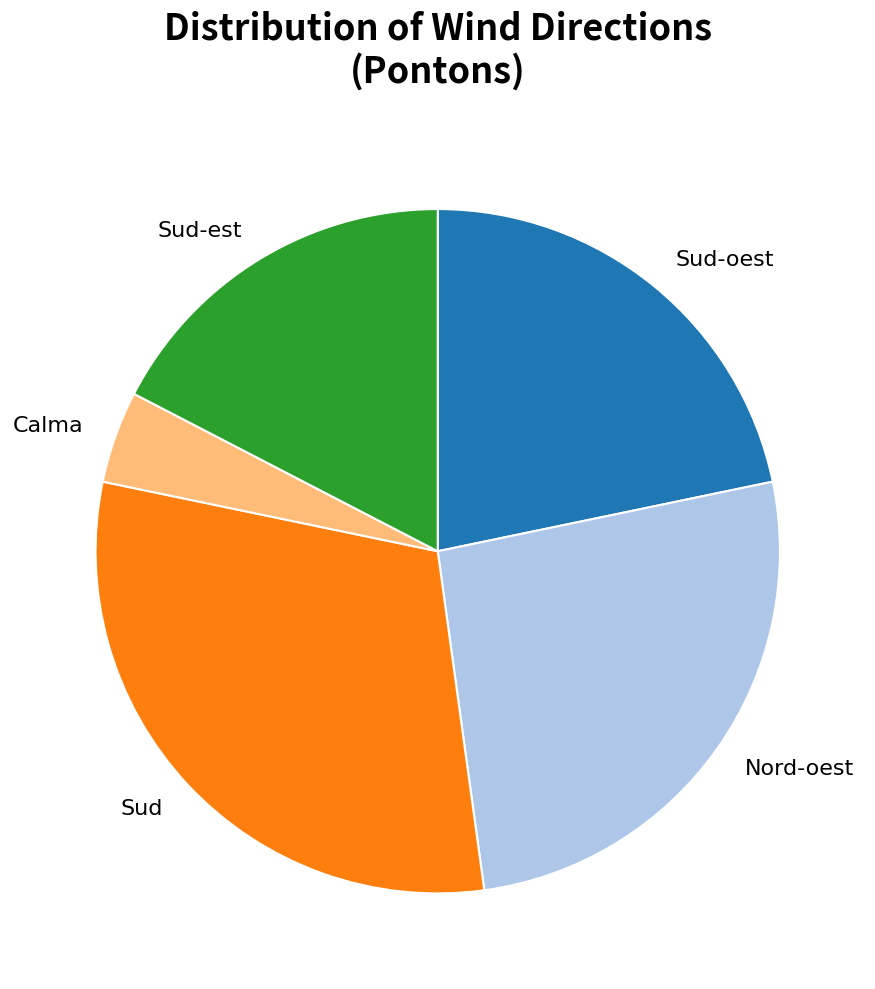

Is there any slice that represents more than half of the pie?

No